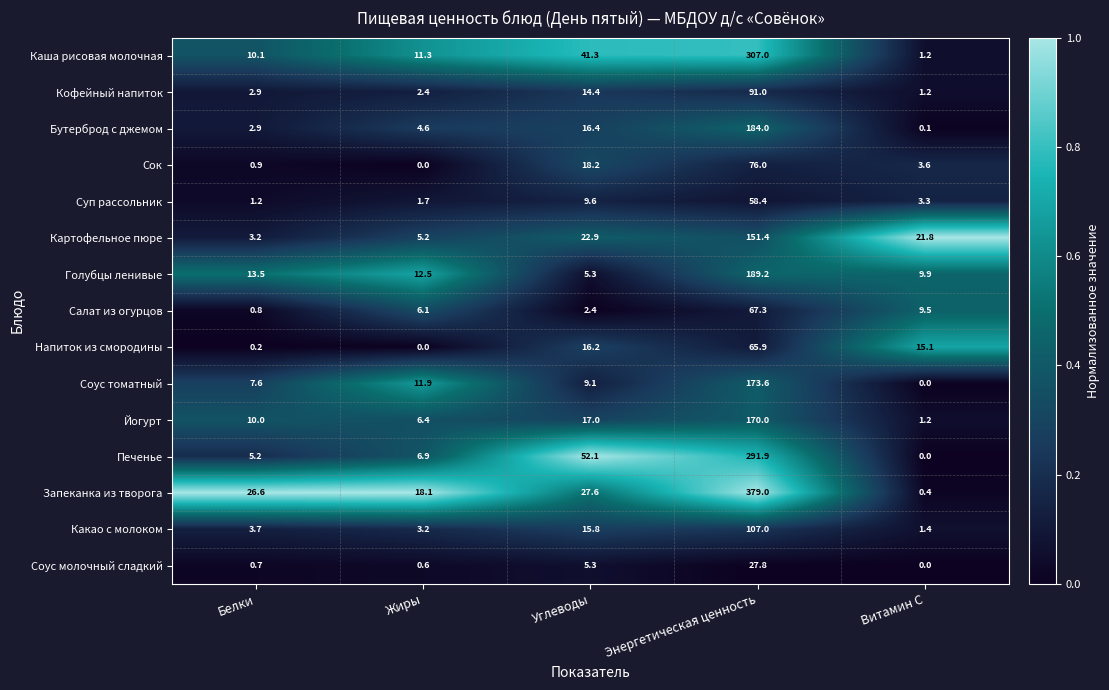

True or false: Сок has a value of 3.6 at Витамин С.

True